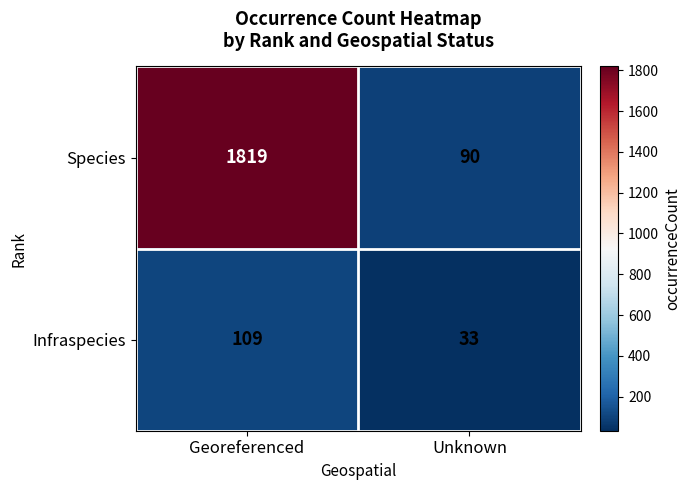

What is the approximate value of Species at Unknown, to the nearest 100?

100